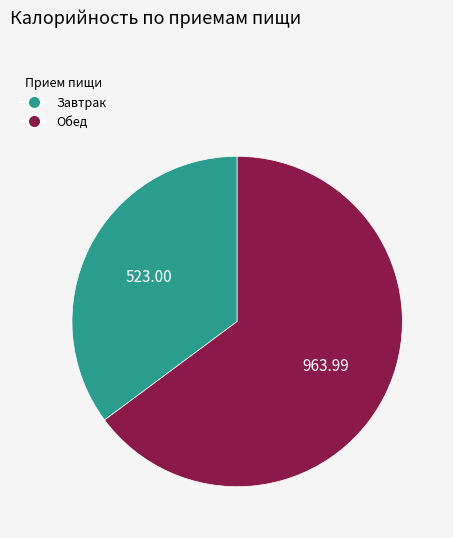

Is Завтрак the majority of the pie?

No